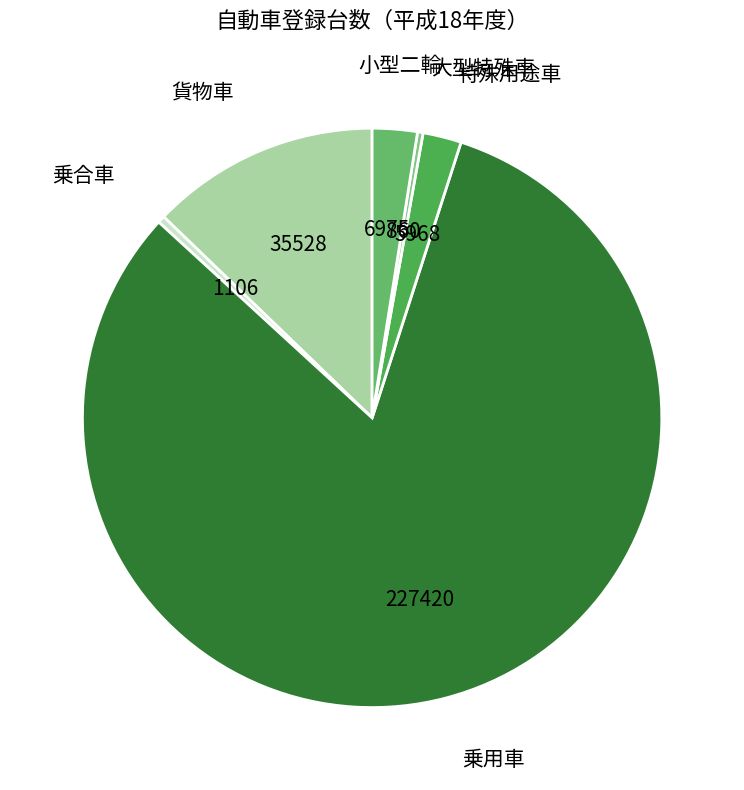

Count the number of slices in the pie.

6